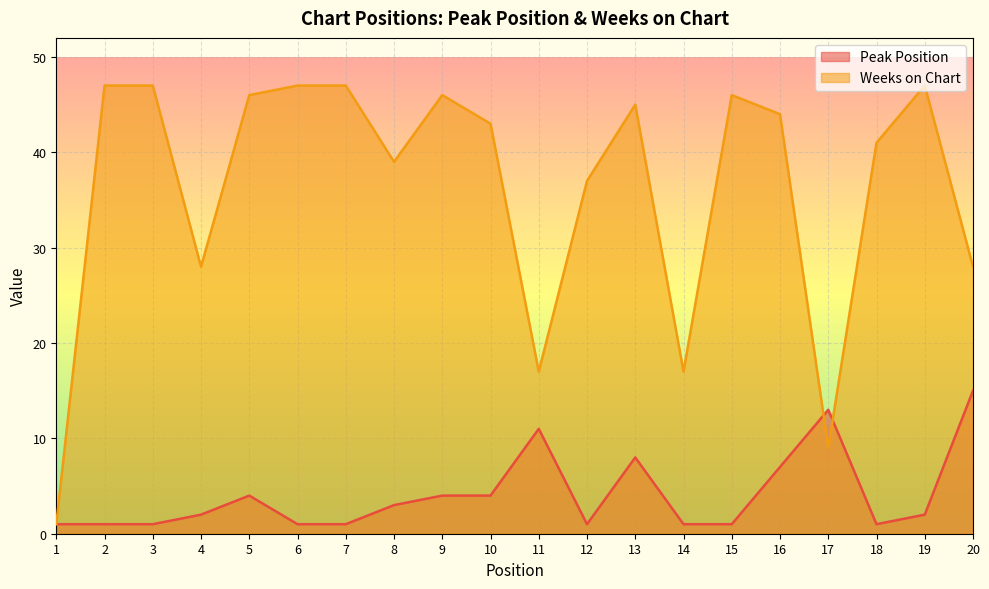

How many intersections are there between Weeks on Chart and Peak Position?

2